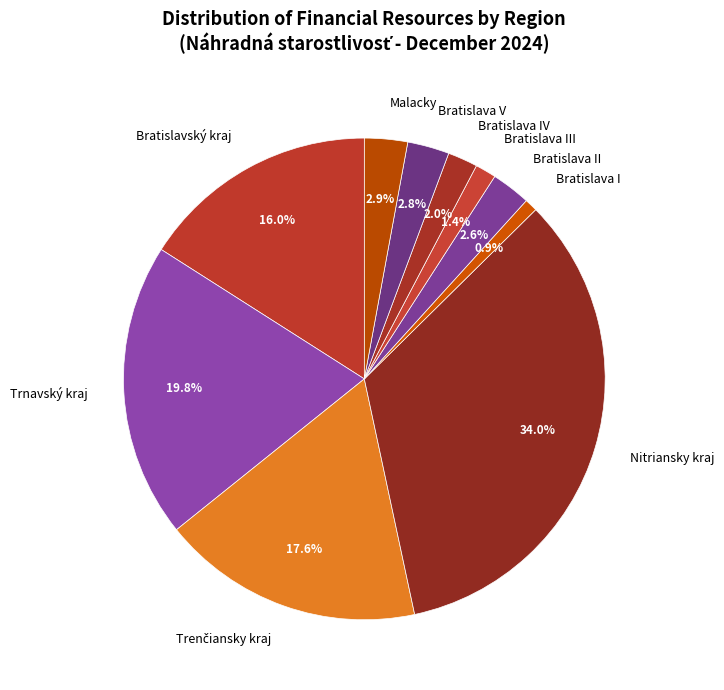

What is the smallest slice in the pie chart?

Bratislava I